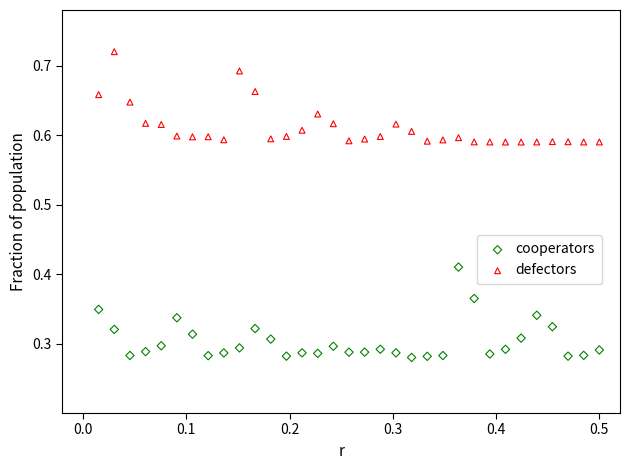

What is the X range (max minus min) for the scatter plot?

0.5